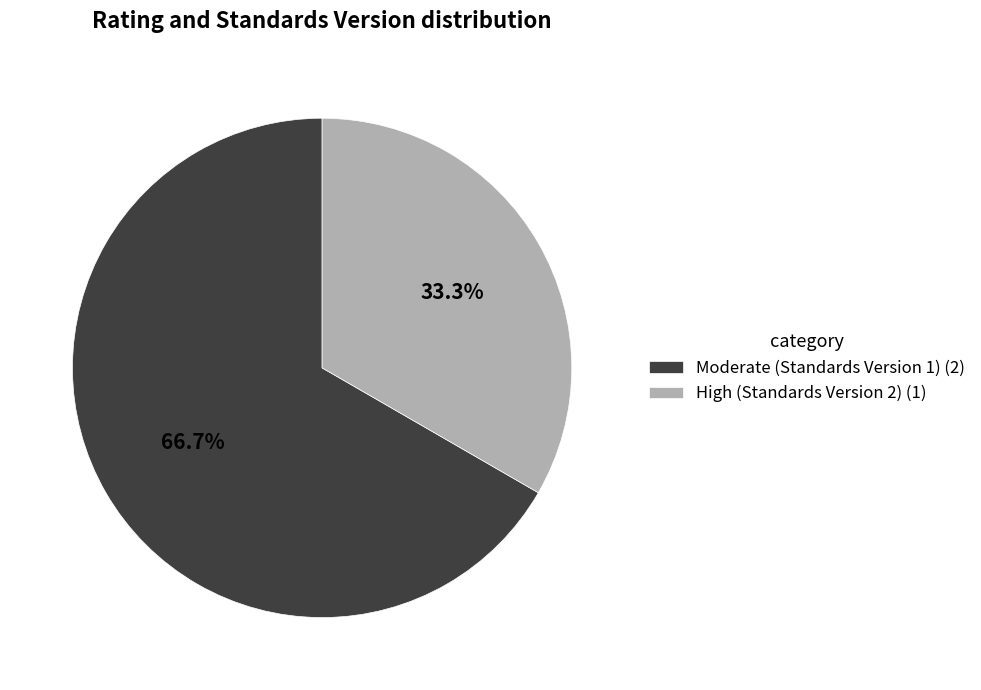

To the nearest percent, what is the difference between the largest and smallest slice percentages?

33%